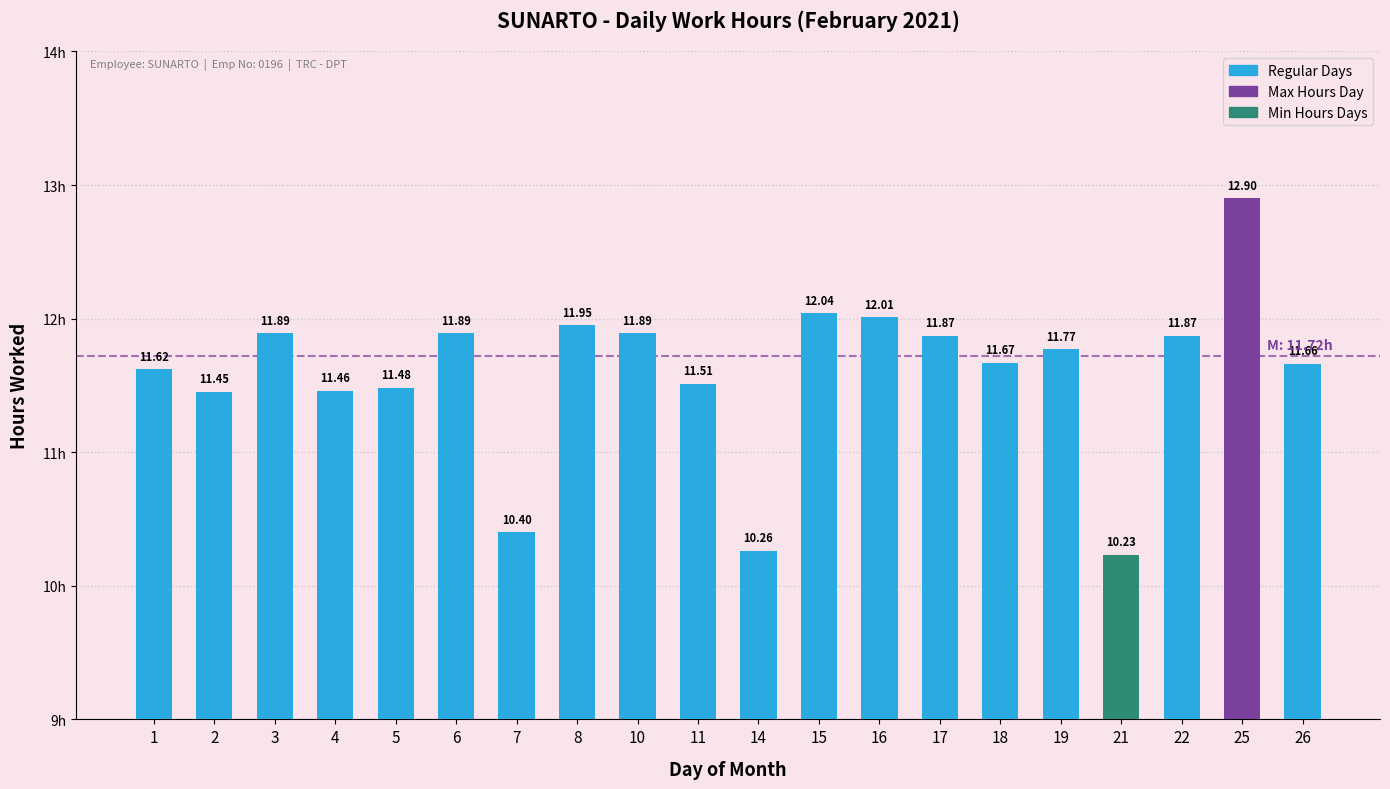

Between 19 and 11, which is larger?

19